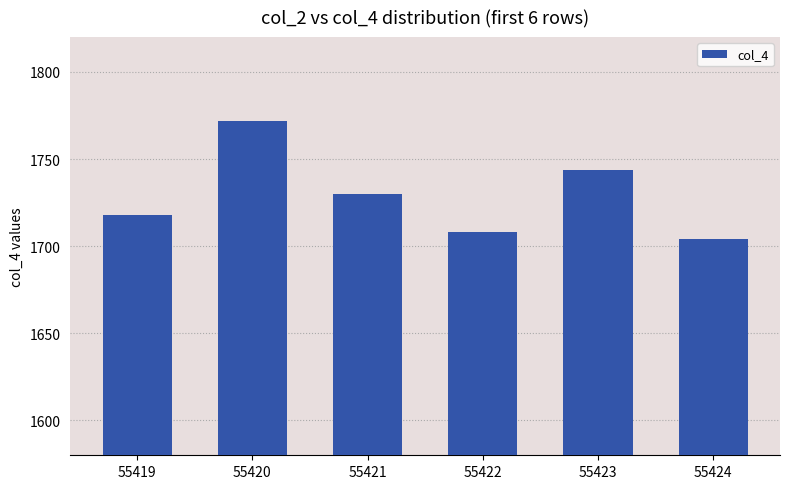

Which has a higher value, 55421 or 55420?

55420